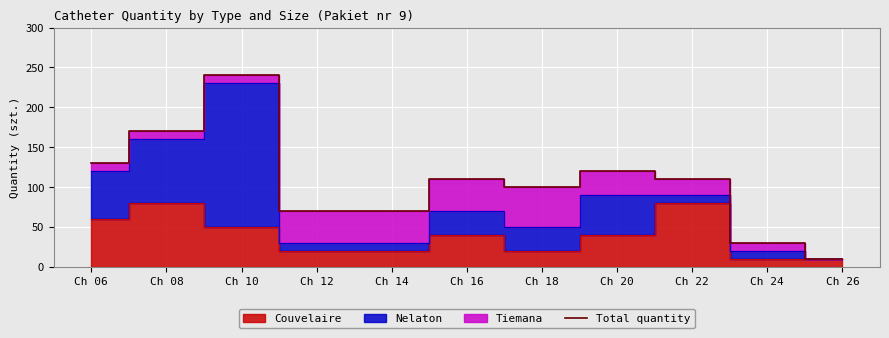

What is the difference between the values at Ch 12 and Ch 08?

100